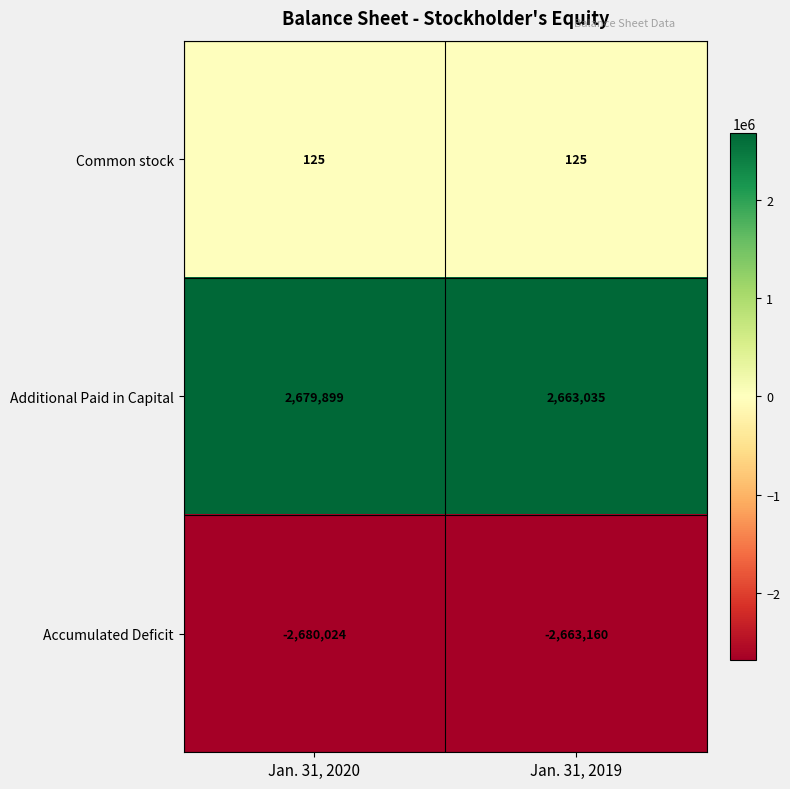

List the series in order of their peak value, lowest first.

Accumulated Deficit, Common stock, Additional Paid in Capital